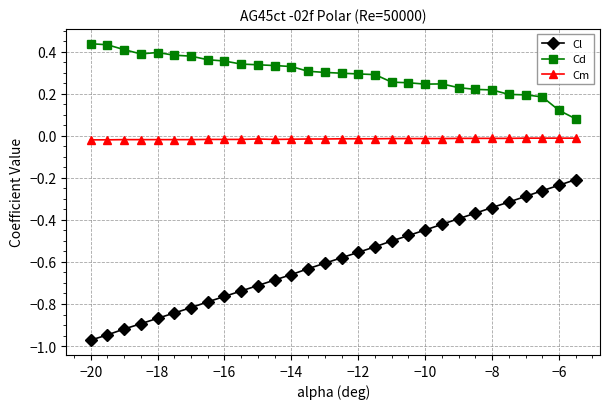

What is the sum of all Cl values?

-17.8